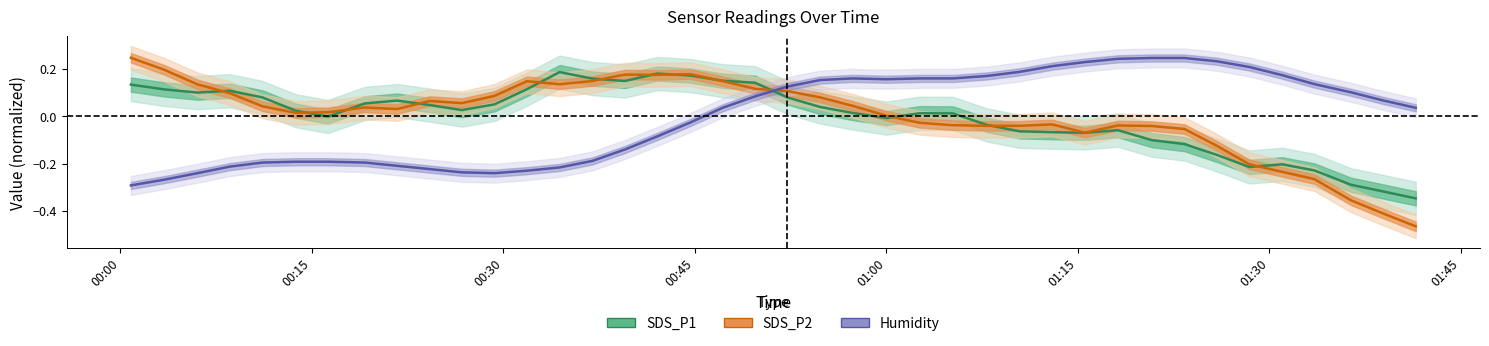

How many values in the SDS_P1 series exceed 0?

24